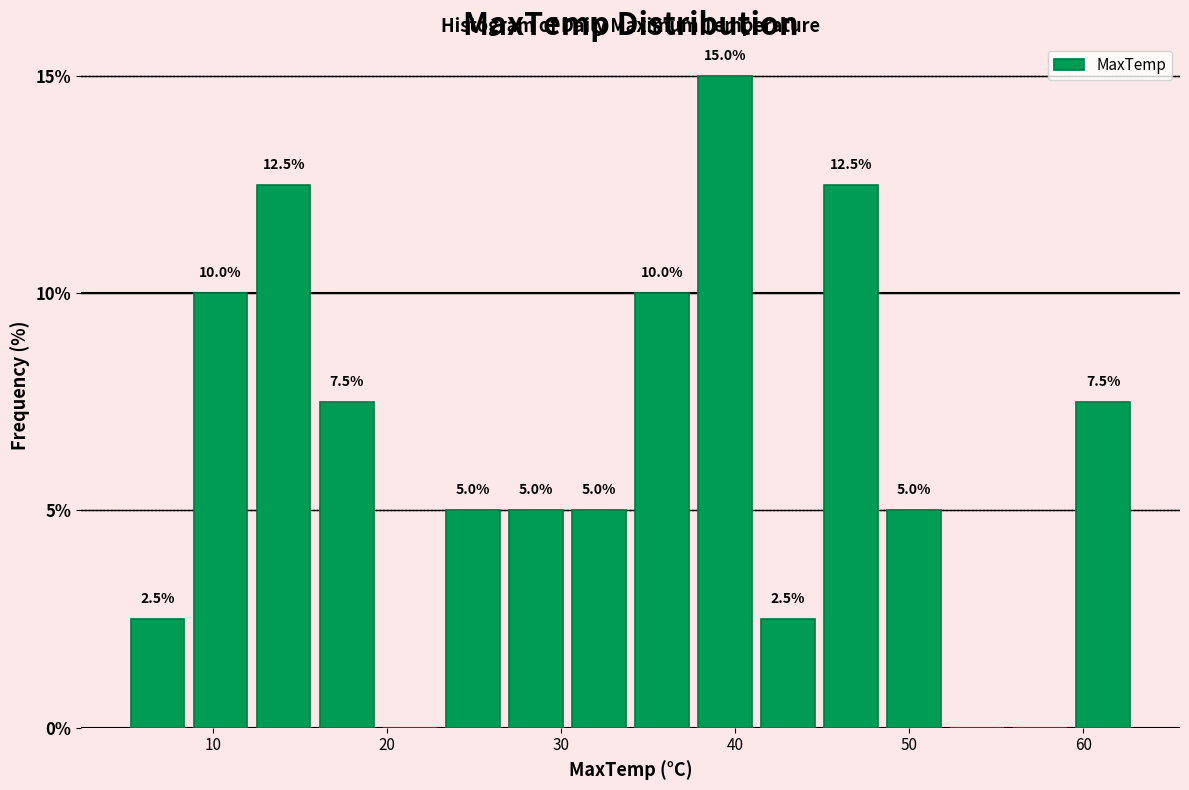

Around what value on the x-axis is the tallest bar? Give the approximate position of its centre, as read against the axis.

39